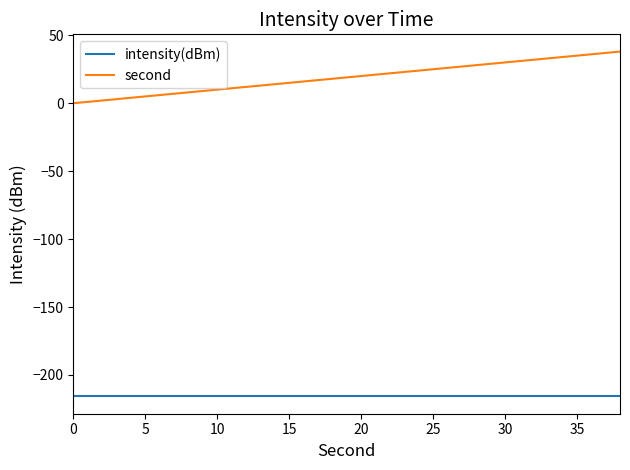

Which series has the largest total across all categories?

second